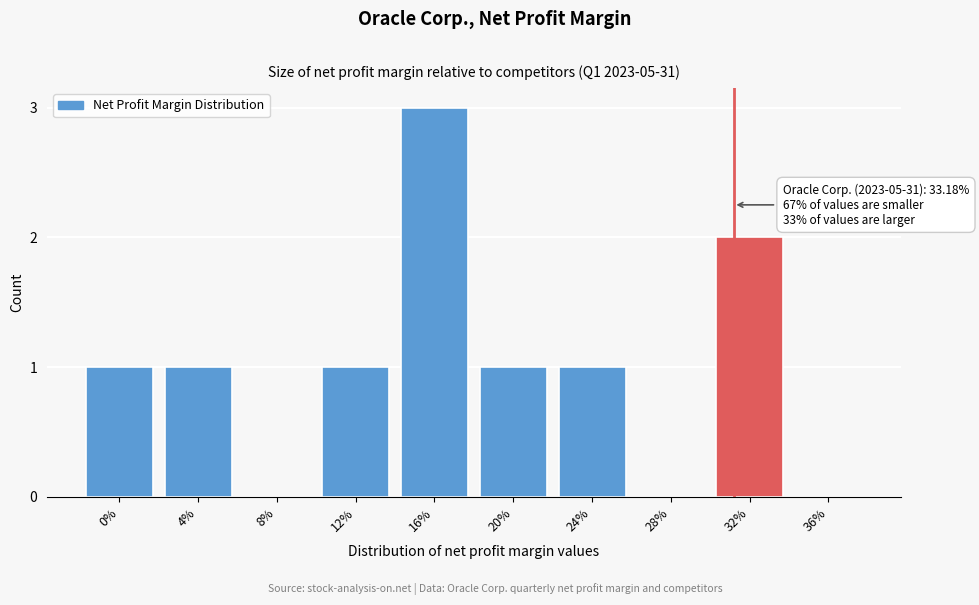

Reading left to right, extract all data points from this chart.

0%=1	4%=1	8%=0	12%=1	16%=3	20%=1	24%=1	28%=0	32%=2	36%=0